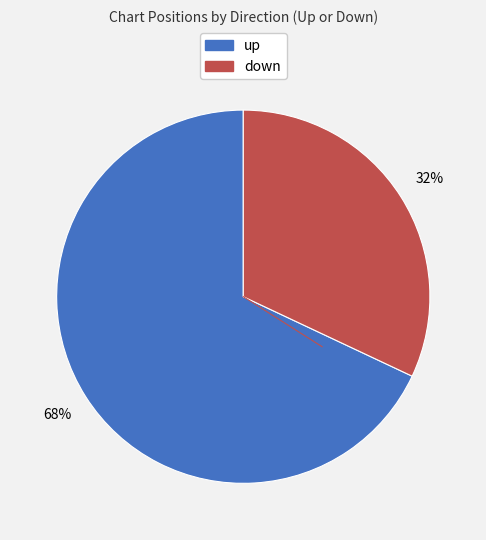

True or false: up accounts for 76% of the total.

False